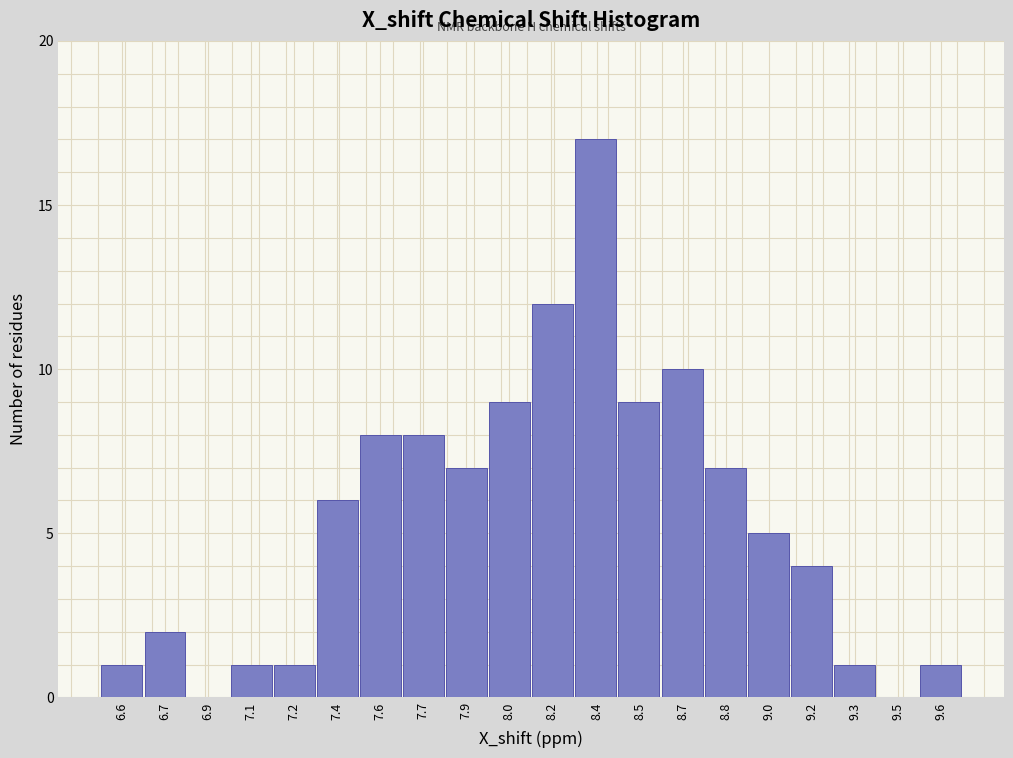

Reading right to left, extract all data points from this chart.

9.6=1	9.5=0	9.3=1	9.2=4	9.0=5	8.8=7	8.7=10	8.5=9	8.4=17	8.2=12	8.0=9	7.9=7	7.7=8	7.6=8	7.4=6	7.2=1	7.1=1	6.9=0	6.7=2	6.6=1